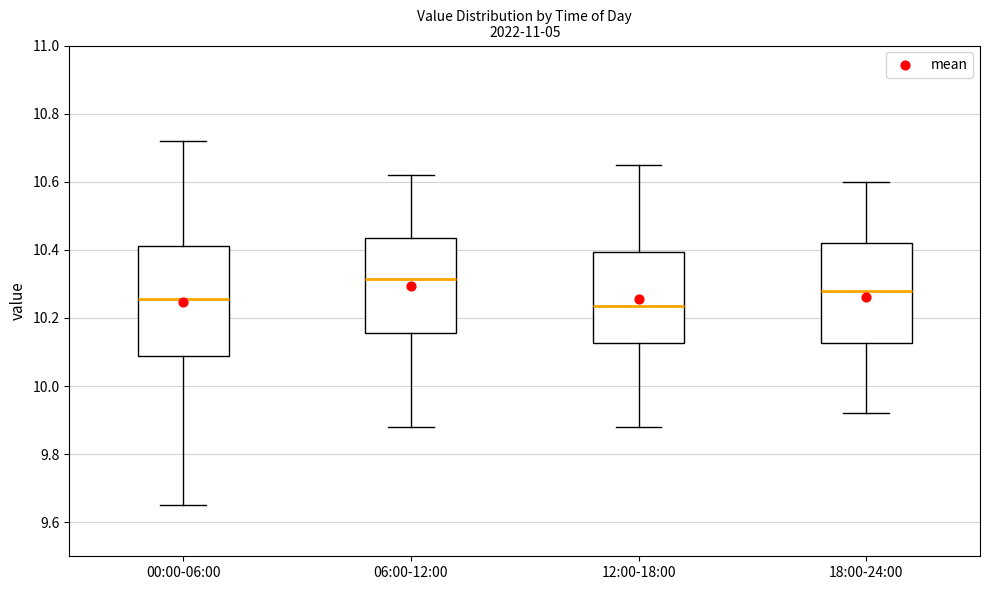

Which box's median line is the highest?

06:00-12:00